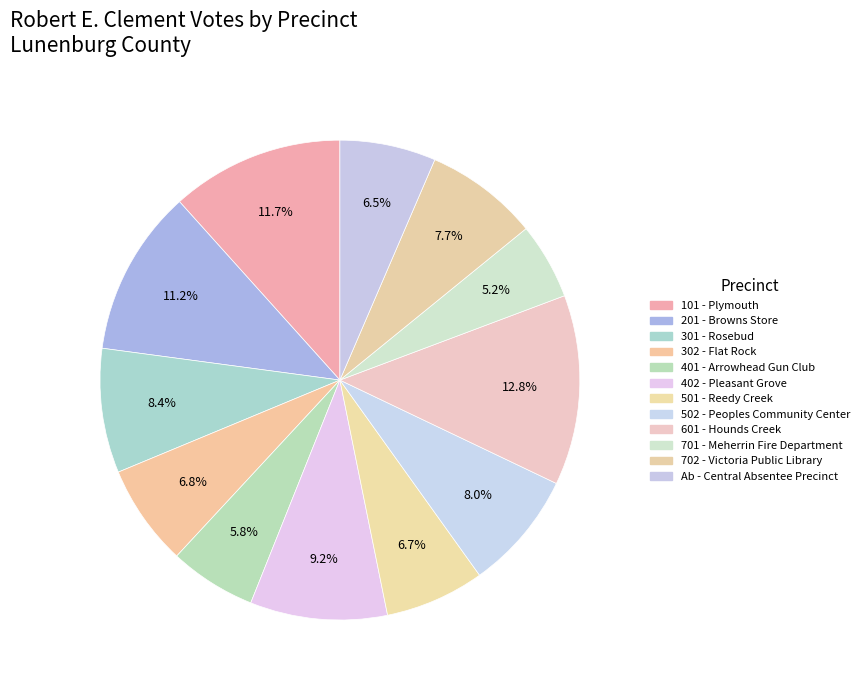

Is the sum of Ab - Central Absentee Precinct and 101 - Plymouth greater than half?

No